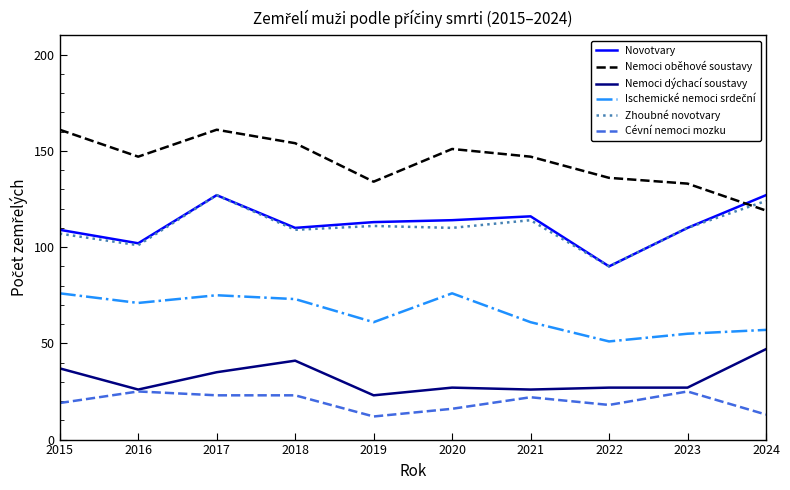

What is the difference between the maximum and minimum values in the Nemoci oběhové soustavy series?

42